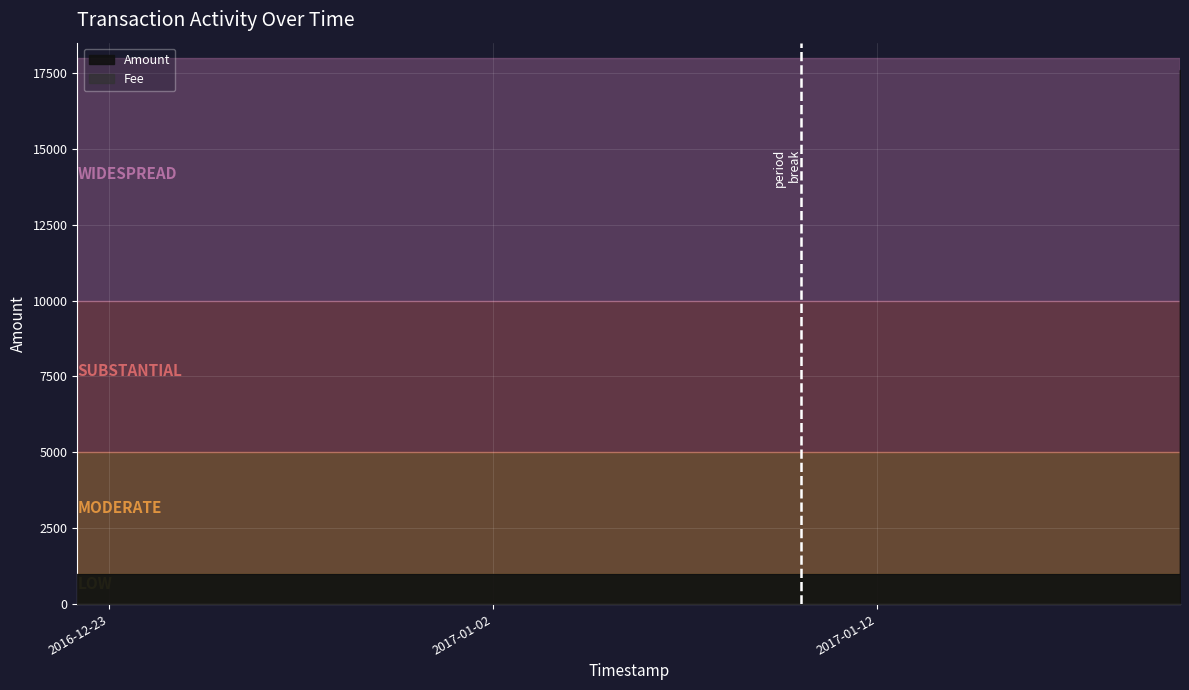

At which label is the value closest to 9300?

2016-12-22 04:15:43